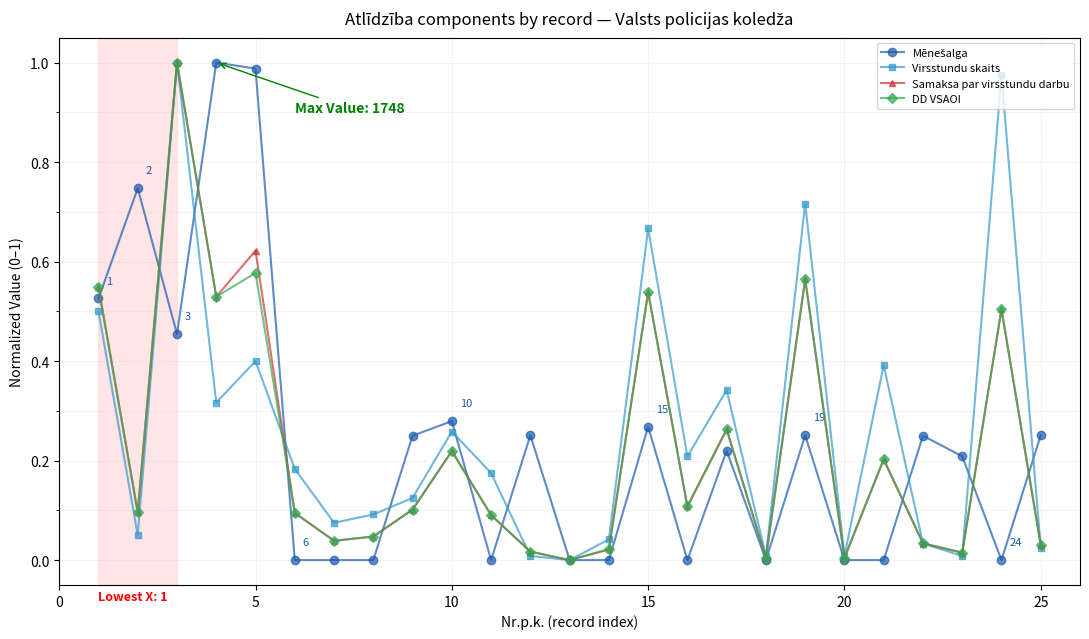

In Virsstundu skaits, how many points are lower than both neighbors (excluding endpoints)?

8